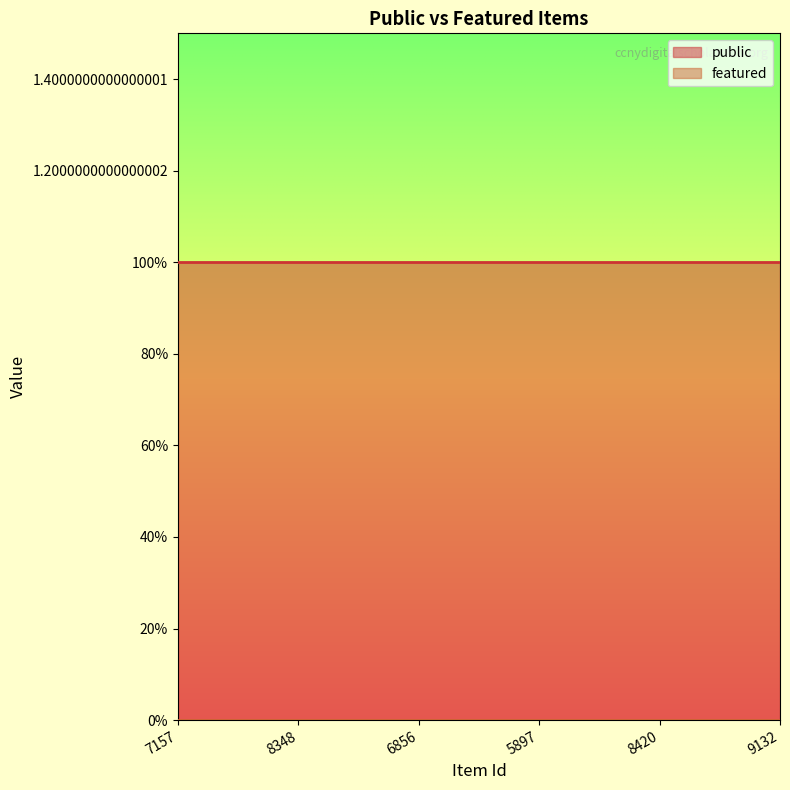

What is the label of the 2nd point from the right?

8420